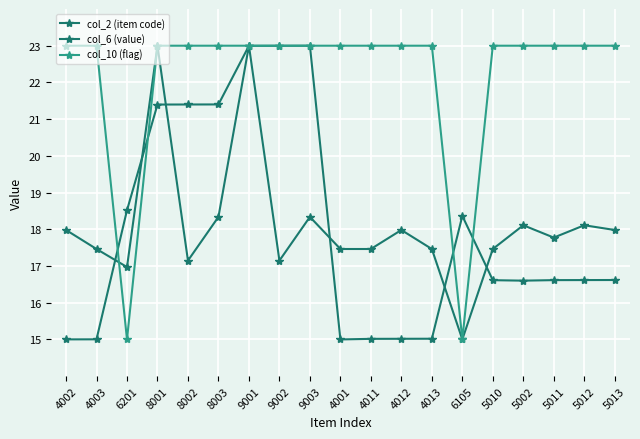

How many data points in col_10 (flag) are above 22?

17